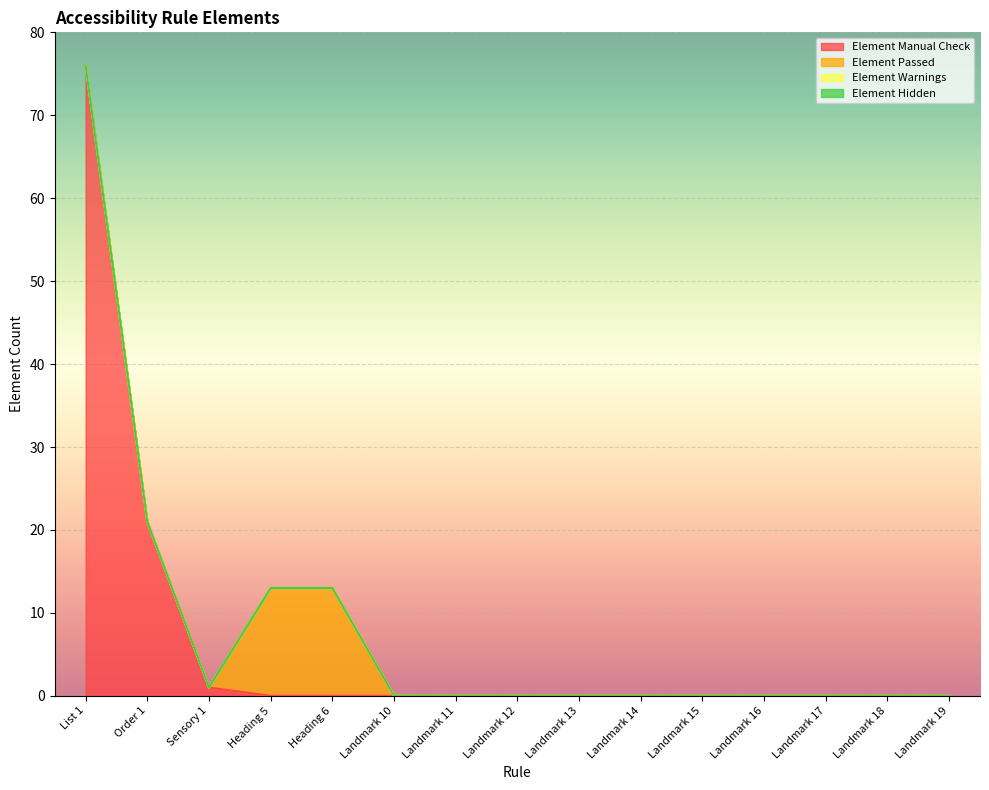

Is it true that Element Manual Check equals 49 at Landmark 14?

False